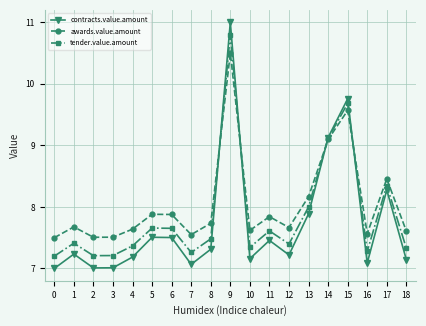

At how many categories does at least one series exceed 7?

19